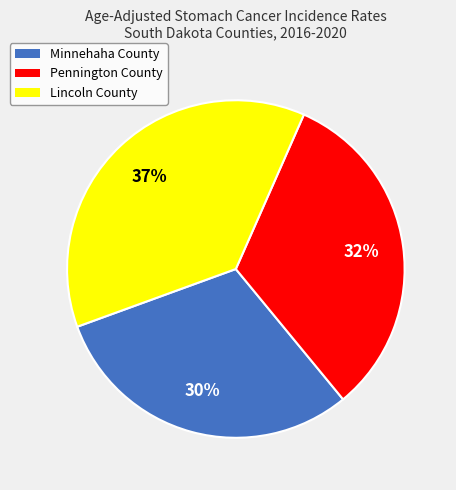

To the nearest percent, what is the average slice percentage?

33%